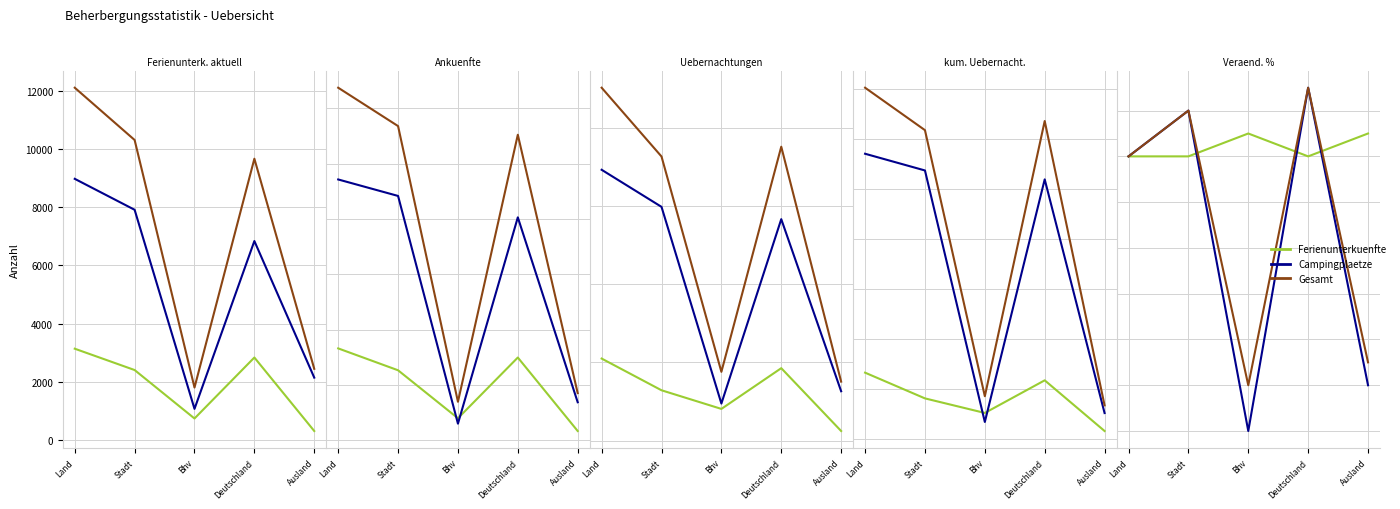

What is the label of the 2nd point from the right?

Deutschland